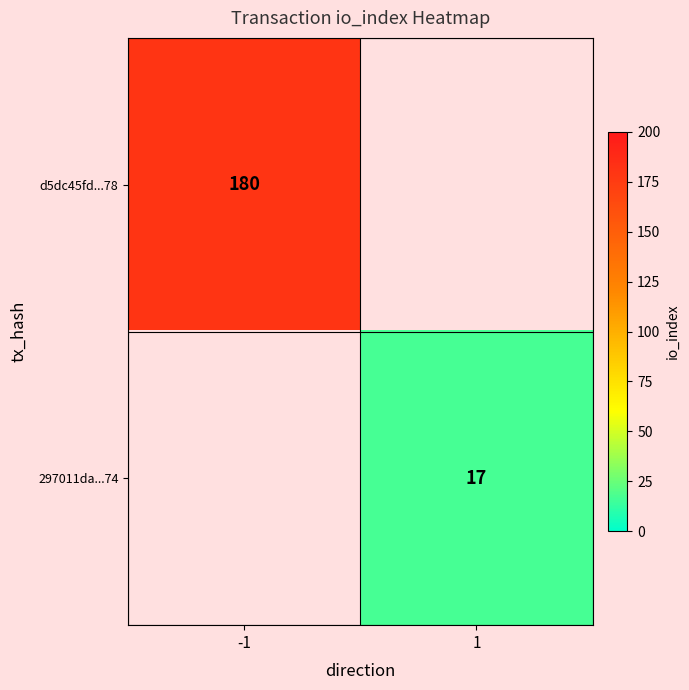

Is it true that 297011da...74 equals 17 at 1?

True